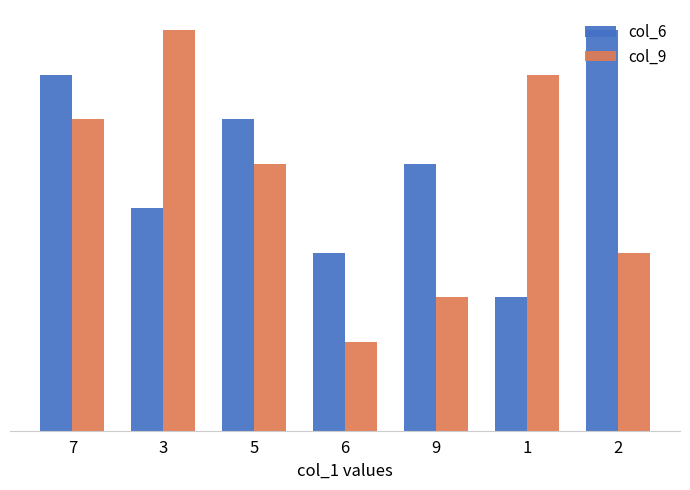

Does the chart contain stacked bars?

No